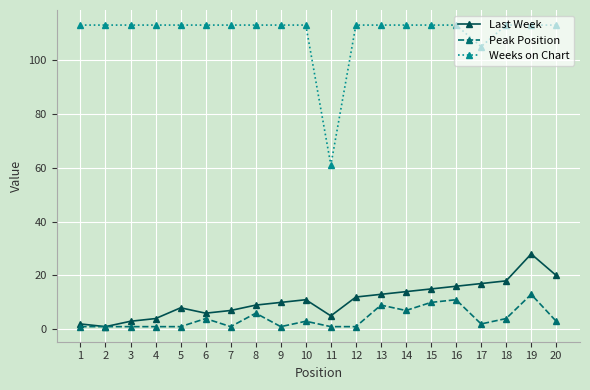

Reading left to right, what are all the values shown in this chart?

Last Week: 2	1	3	4	8	6	7	9	10	11	5	12	13	14	15	16	17	18	28	20
Peak Position: 1	1	1	1	1	4	1	6	1	3	1	1	9	7	10	11	2	4	13	3
Weeks on Chart: 113	113	113	113	113	113	113	113	113	113	61	113	113	113	113	113	105	113	113	113